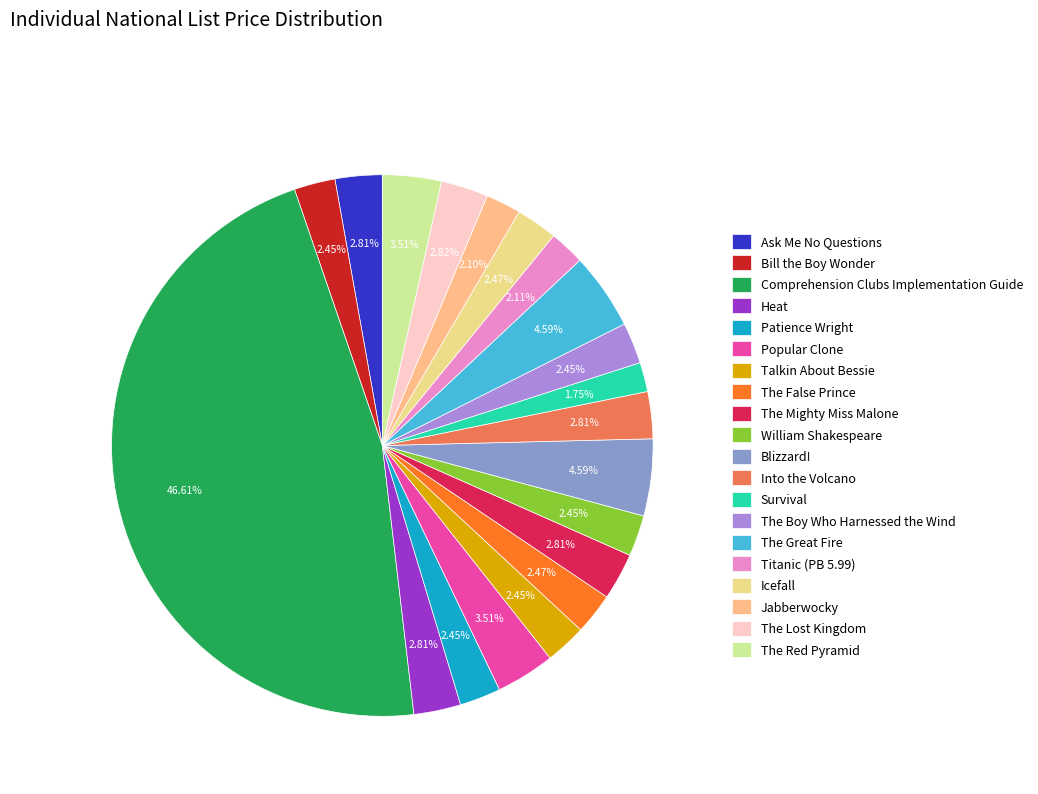

Which has a higher value, Patience Wright or Ask Me No Questions?

Ask Me No Questions